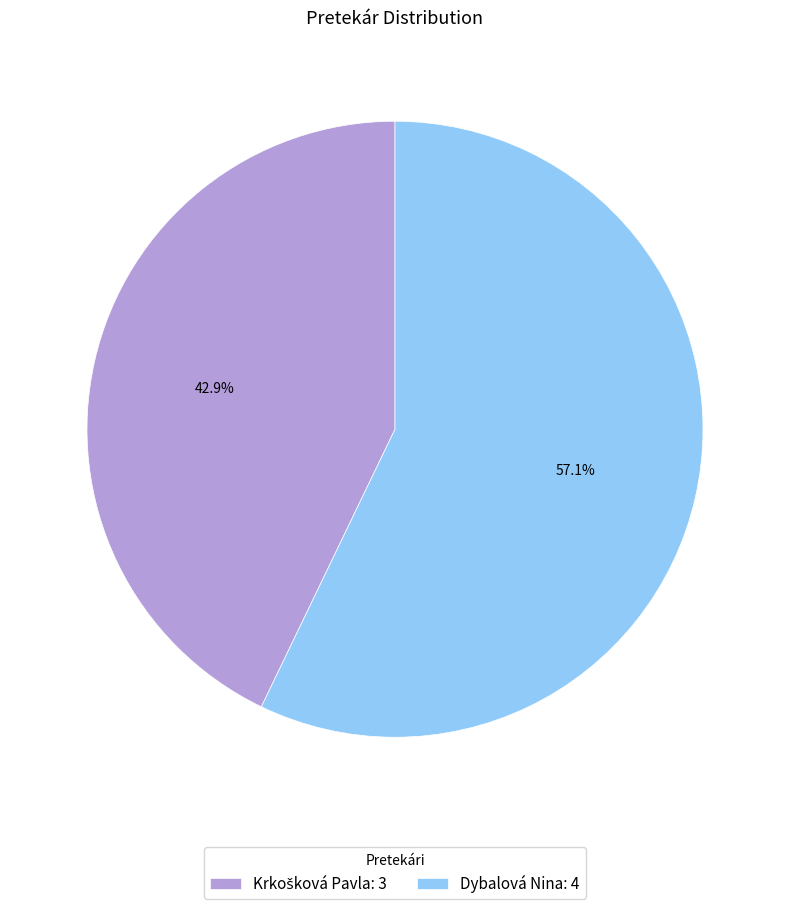

How many slices are in this pie chart?

2